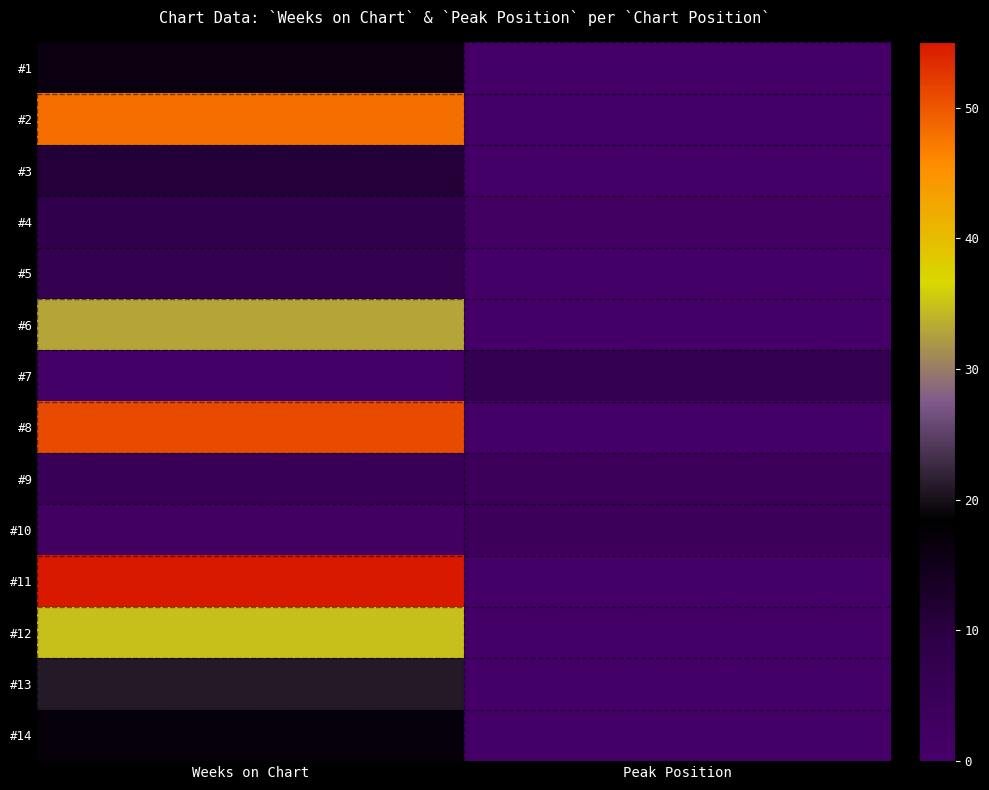

How many distinct data groups are displayed?

14